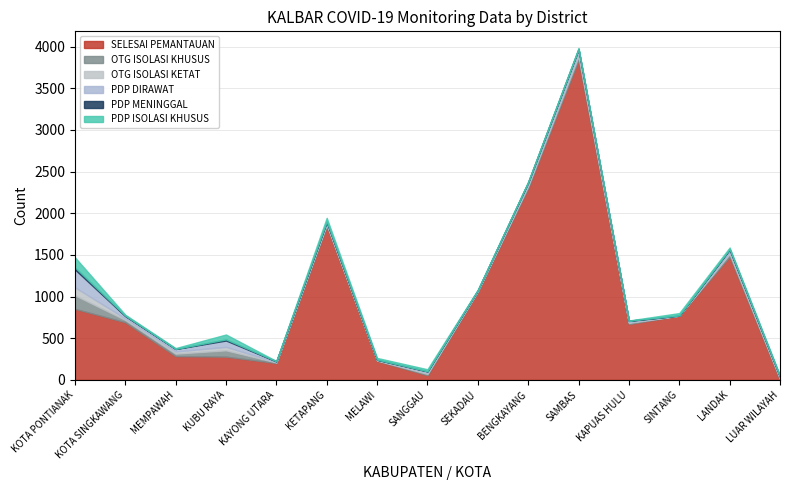

What are all the series names shown in the legend?

SELESAI PEMANTAUAN, OTG ISOLASI KHUSUS, OTG ISOLASI KETAT, PDP DIRAWAT, PDP MENINGGAL, PDP ISOLASI KHUSUS